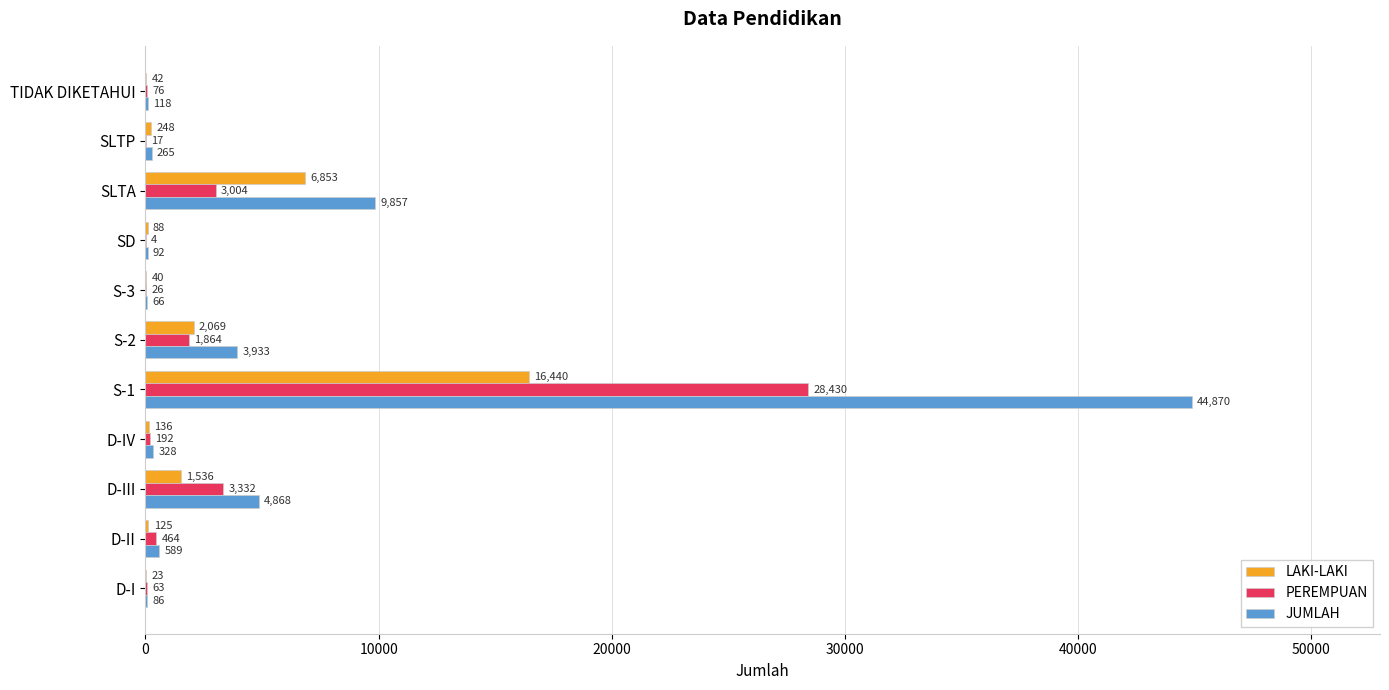

Count the number of data series in this chart.

3